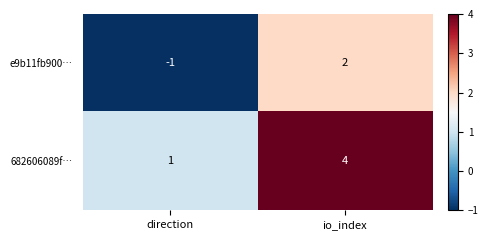

Reading left to right, transcribe all the data shown in this chart.

e9b11fb900…: direction=-1	io_index=2
682606089f…: direction=1	io_index=4